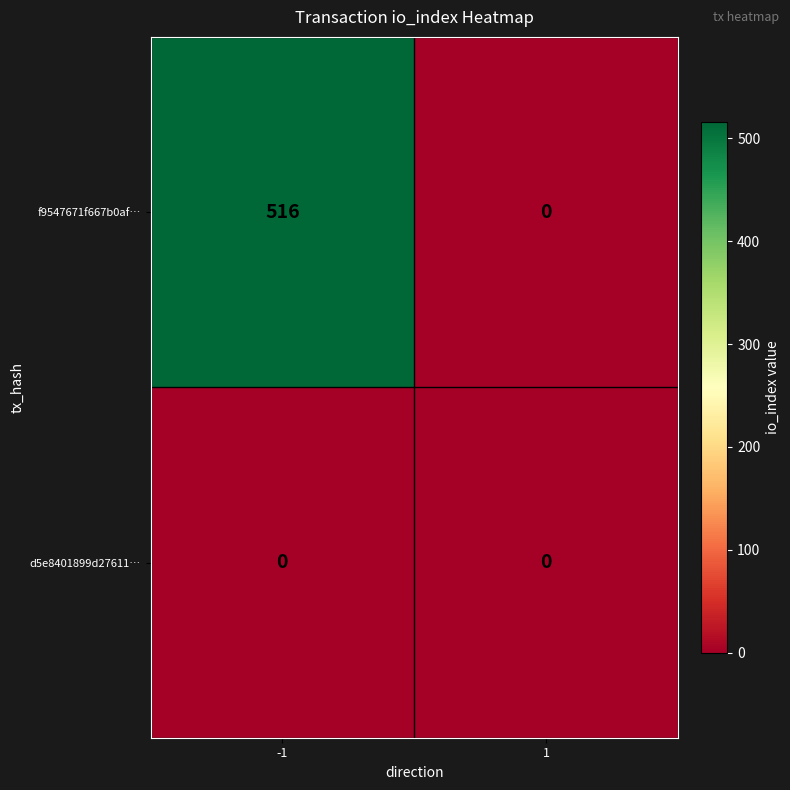

How many data points in f9547671f667b0af… are less than 516?

1